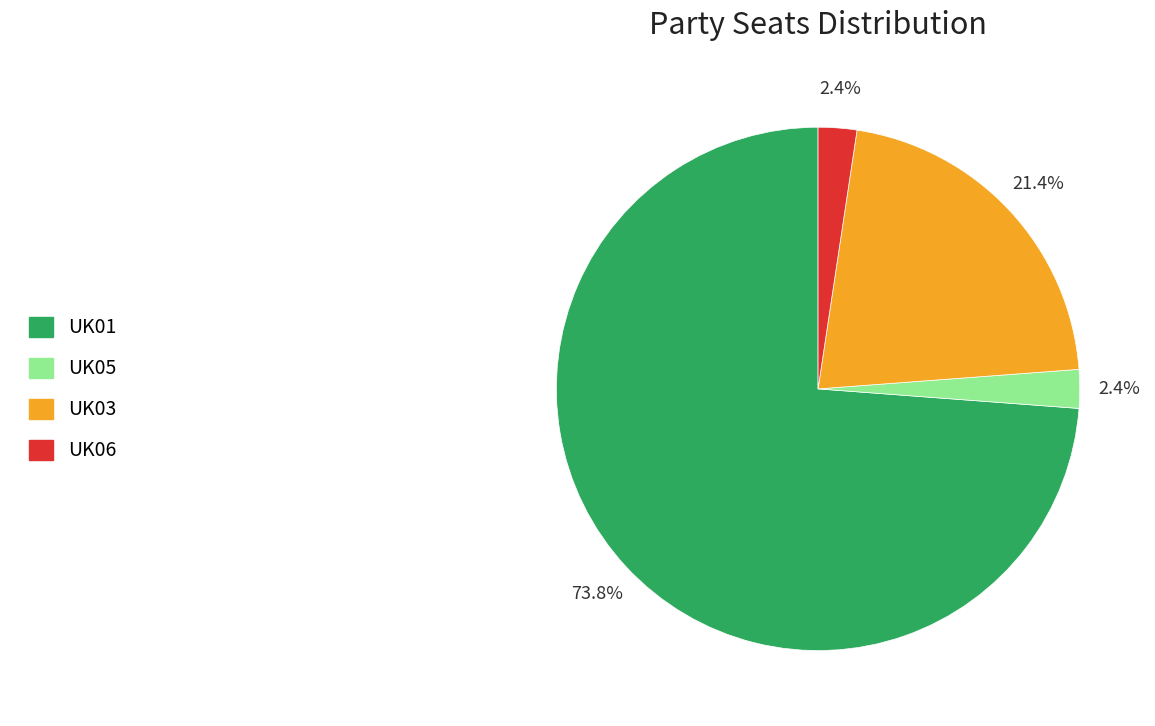

What portion of the pie excludes UK01?

26.2%